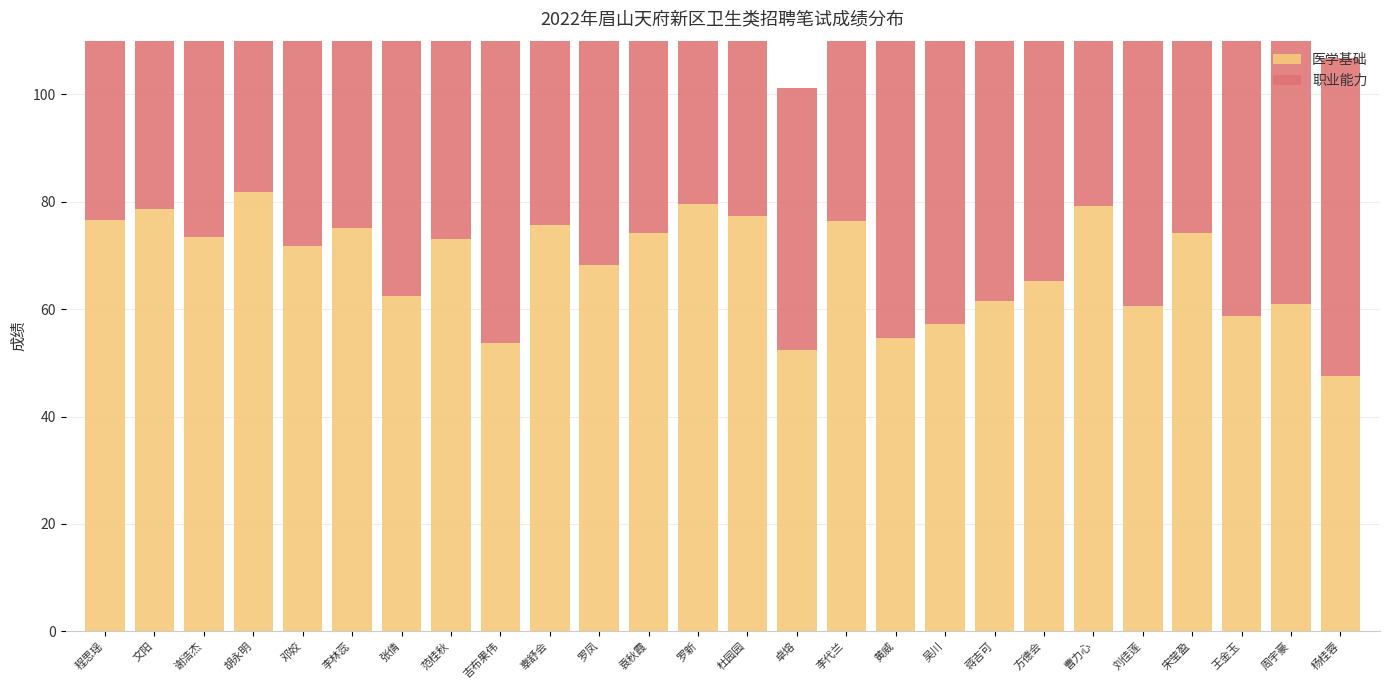

What is the minimum value shown in the chart?

43.9